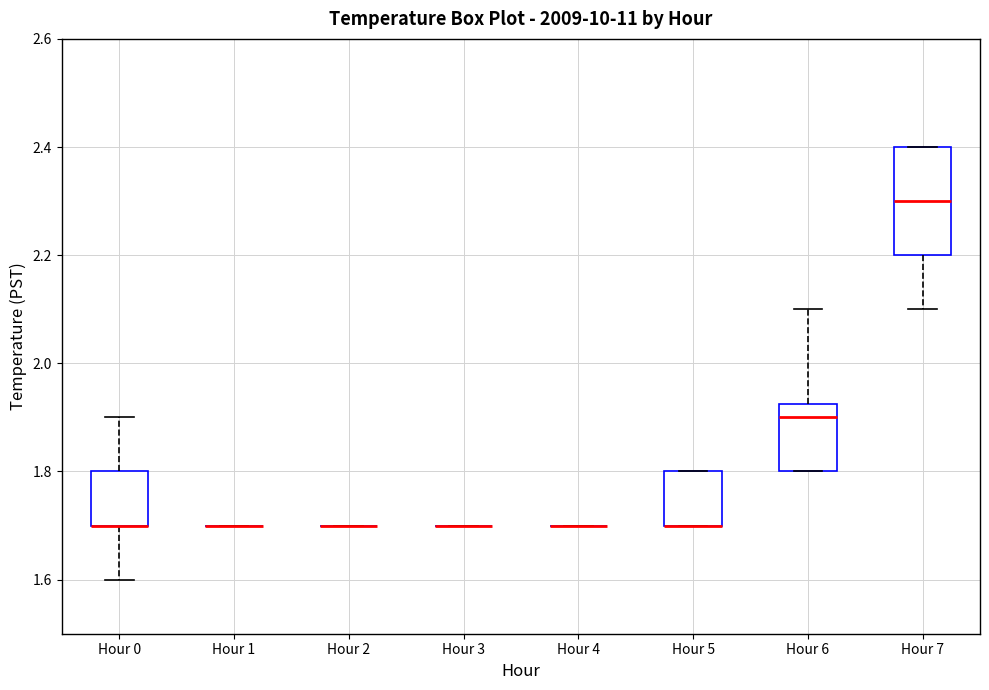

Where is the lower edge of the box for Hour 6 on the y-axis? The values are not printed on the chart, so give them approximately, as read against the axis.

1.80